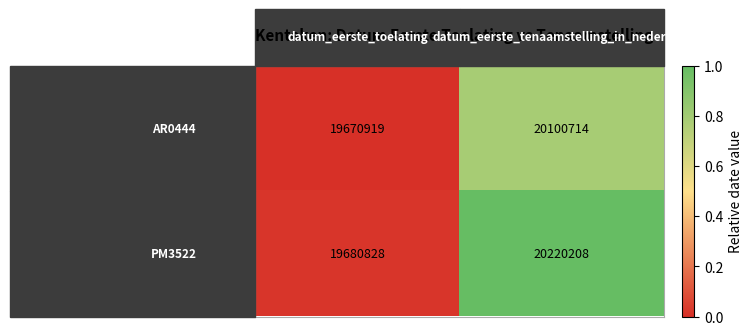

What is the smallest value displayed?

19670919